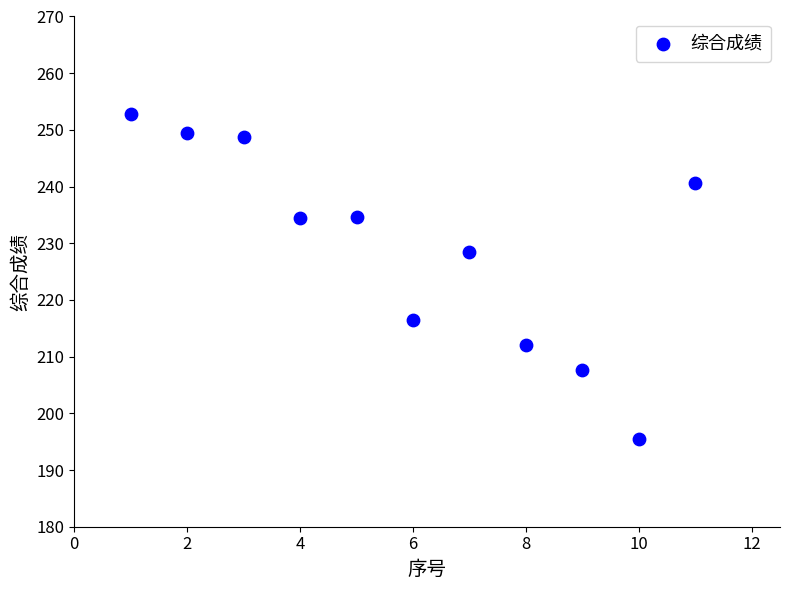

What is the average X value?

6.0